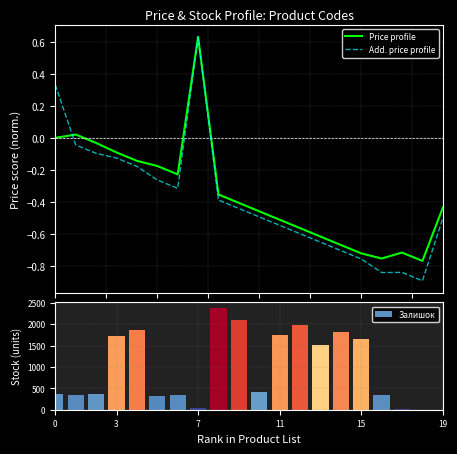

At which category is the sum across all series the highest?

8